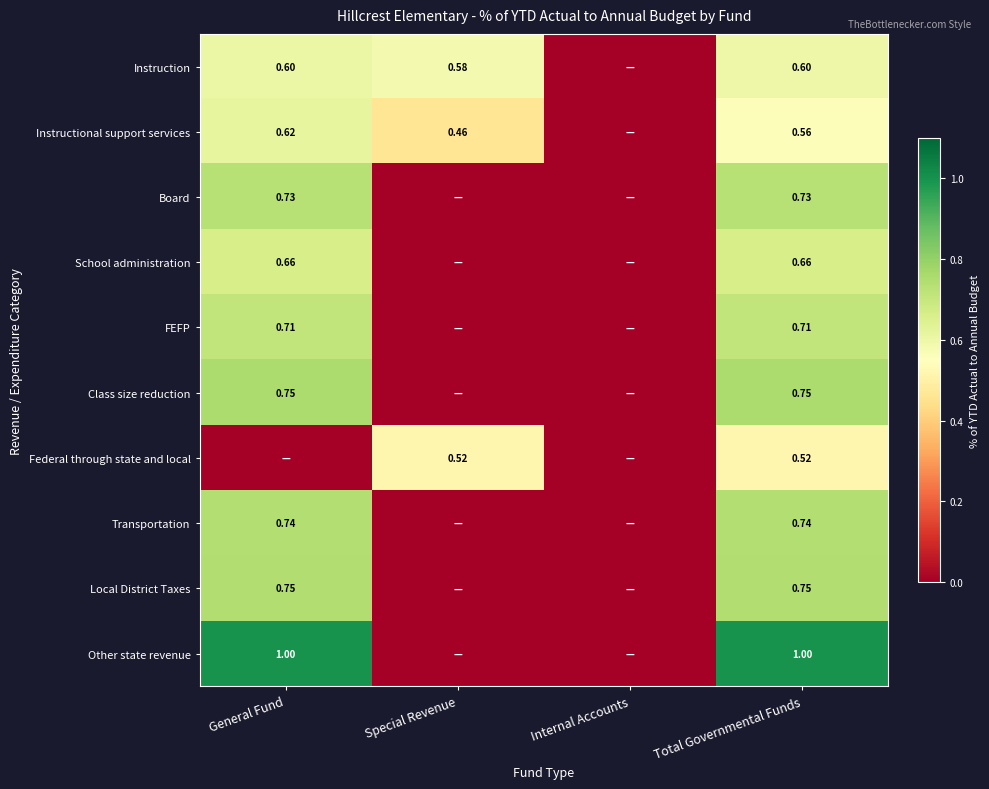

What is the total value across all series at General Fund?

6.6